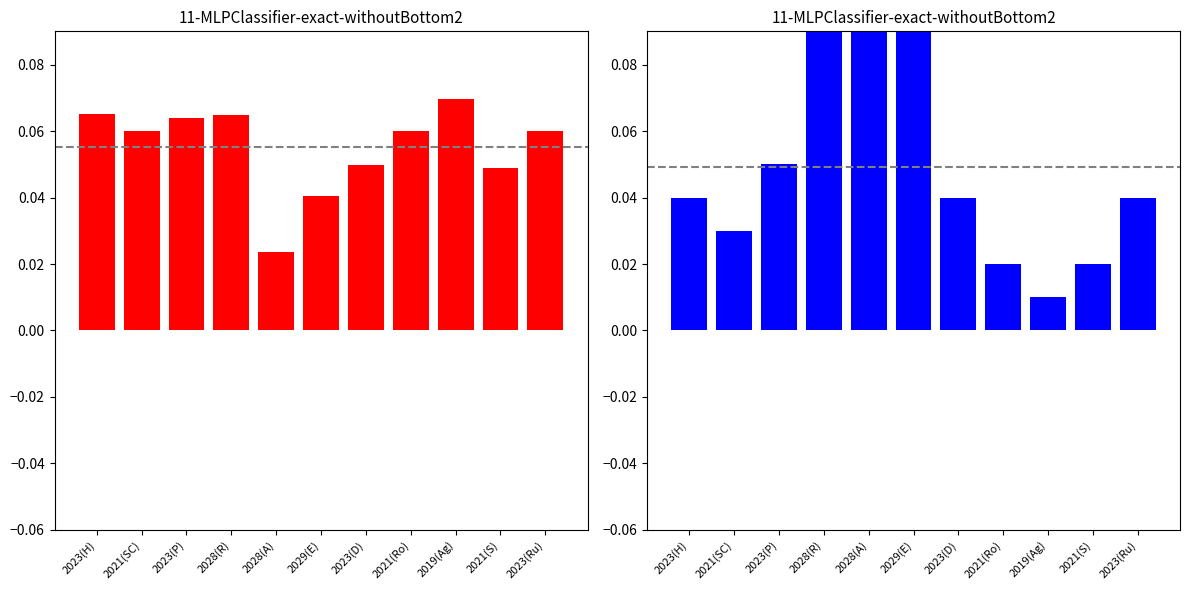

Are the bars horizontal?

No